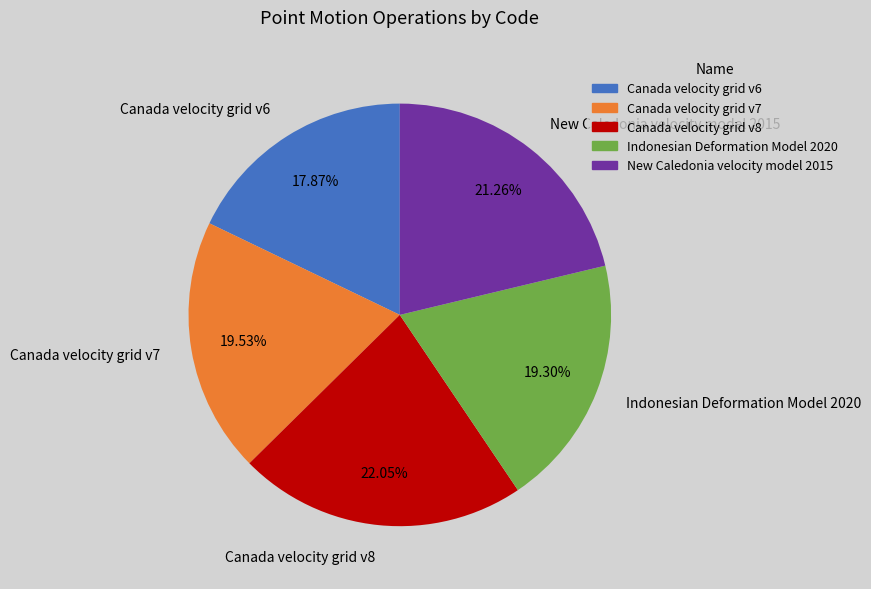

Which slice is the largest?

Canada velocity grid v8